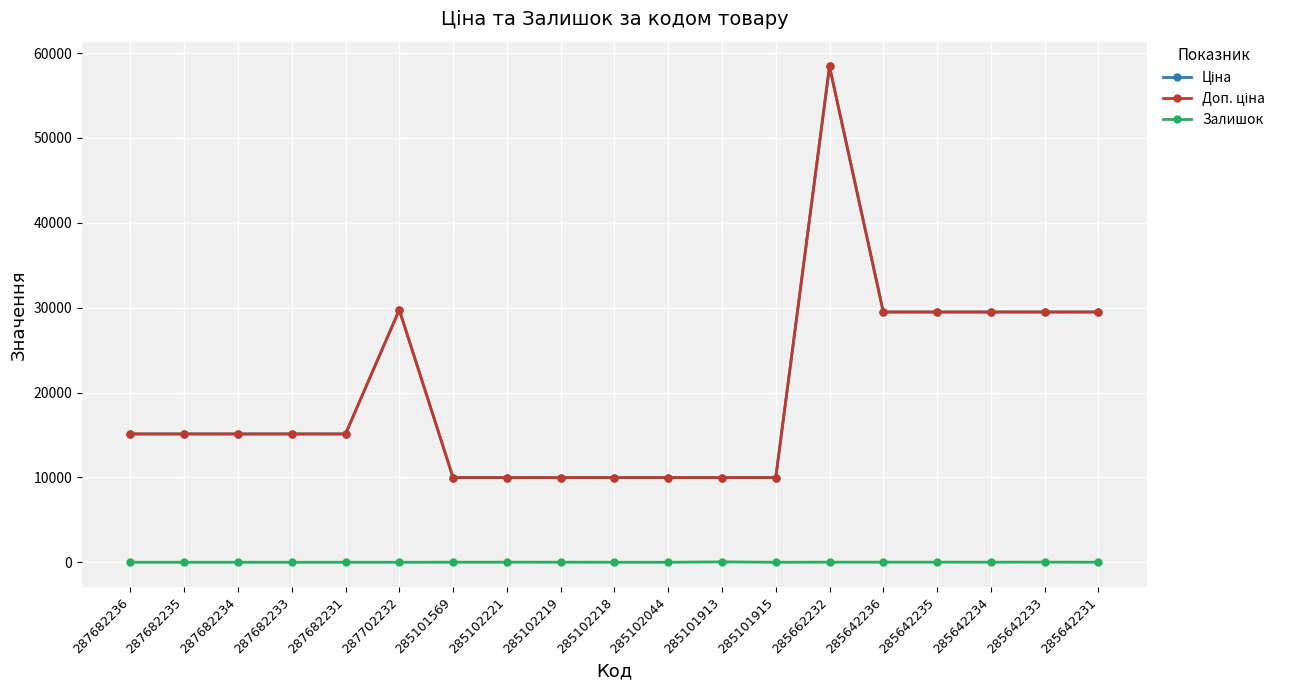

Which series has the largest total across all categories?

Ціна